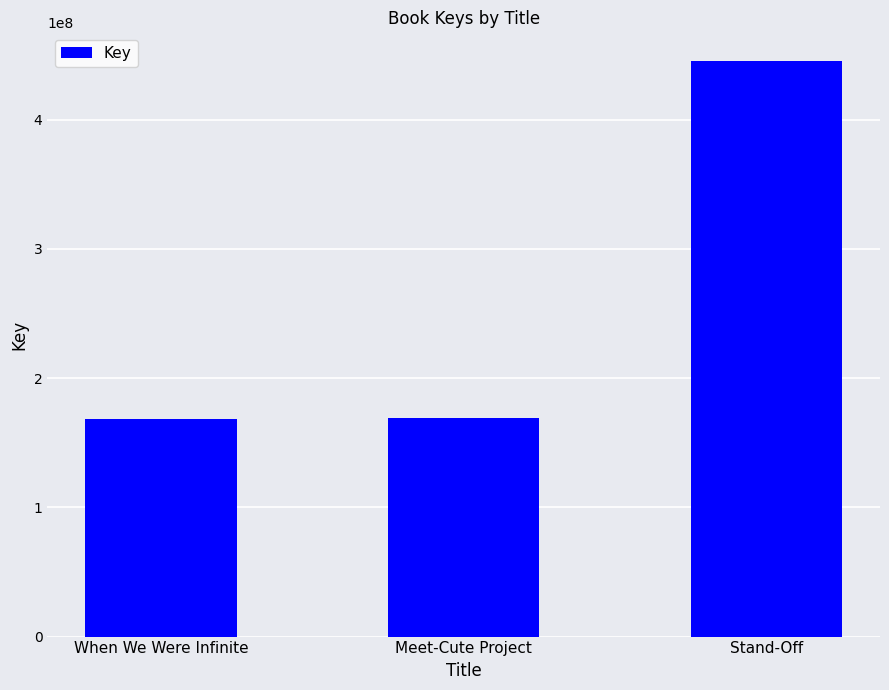

Does the chart contain any negative values?

No